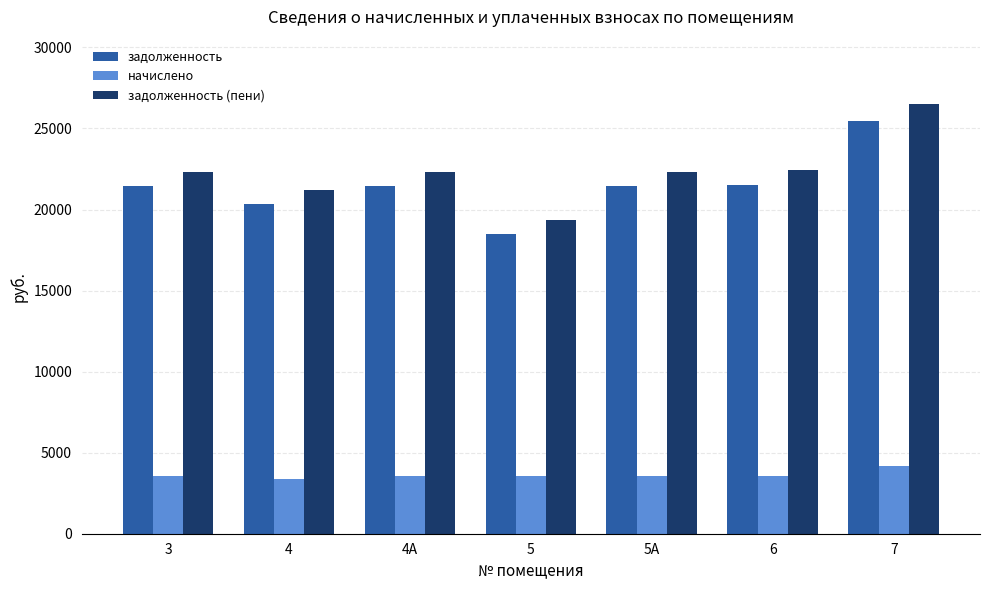

What is the difference between the задолженность (пени) values at 7 and 6?

4080.9